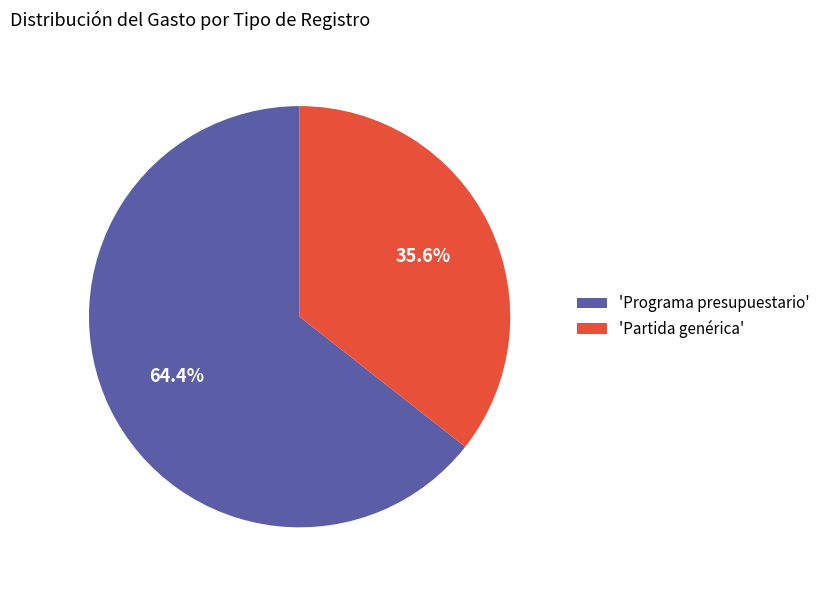

What is the largest slice in the pie chart?

'Programa presupuestario'